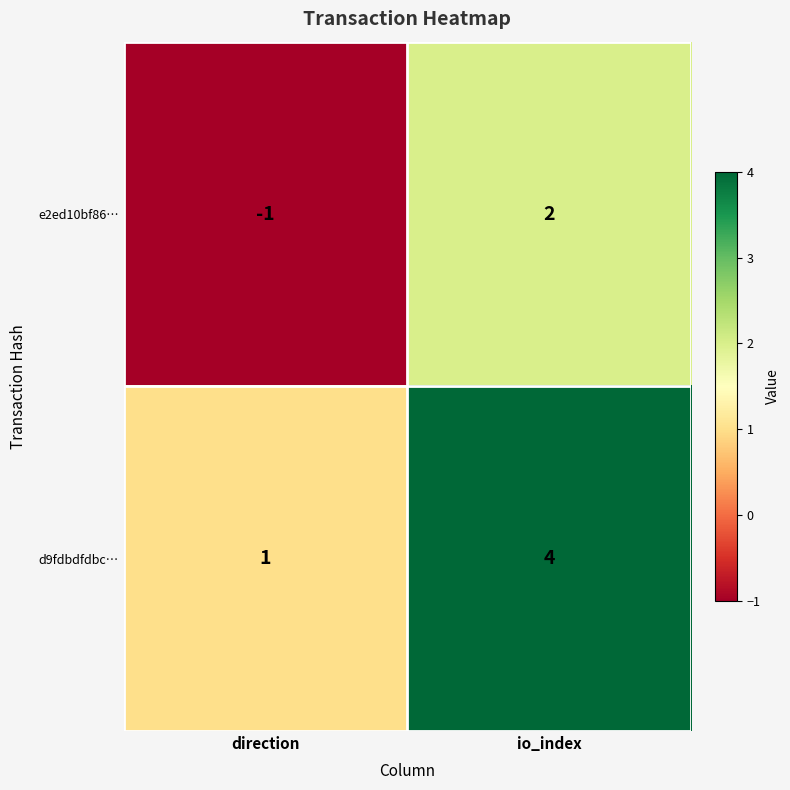

Where is d9fdbdfdbc… nearest to the value 2?

direction